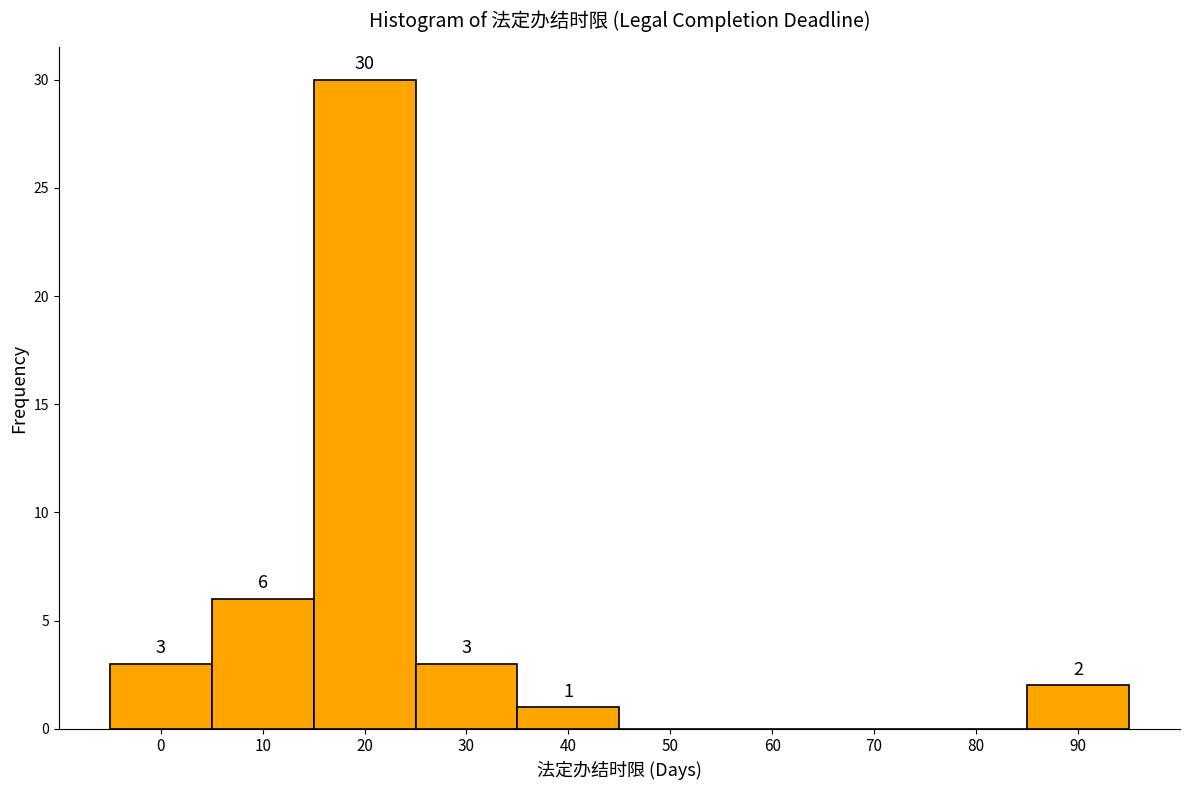

Reading left to right, extract all data points from this chart.

0=3	10=6	20=30	30=3	40=1	50=0	60=0	70=0	80=0	90=2